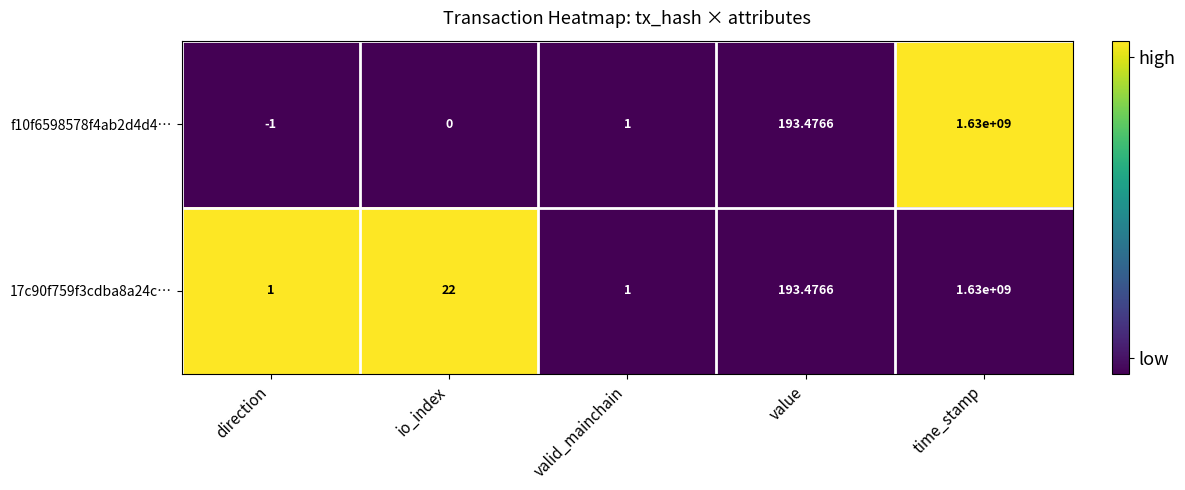

Is the value of 17c90f759f3cdba8a24c… at io_index greater than the value of f10f6598578f4ab2d4d4… at value?

No